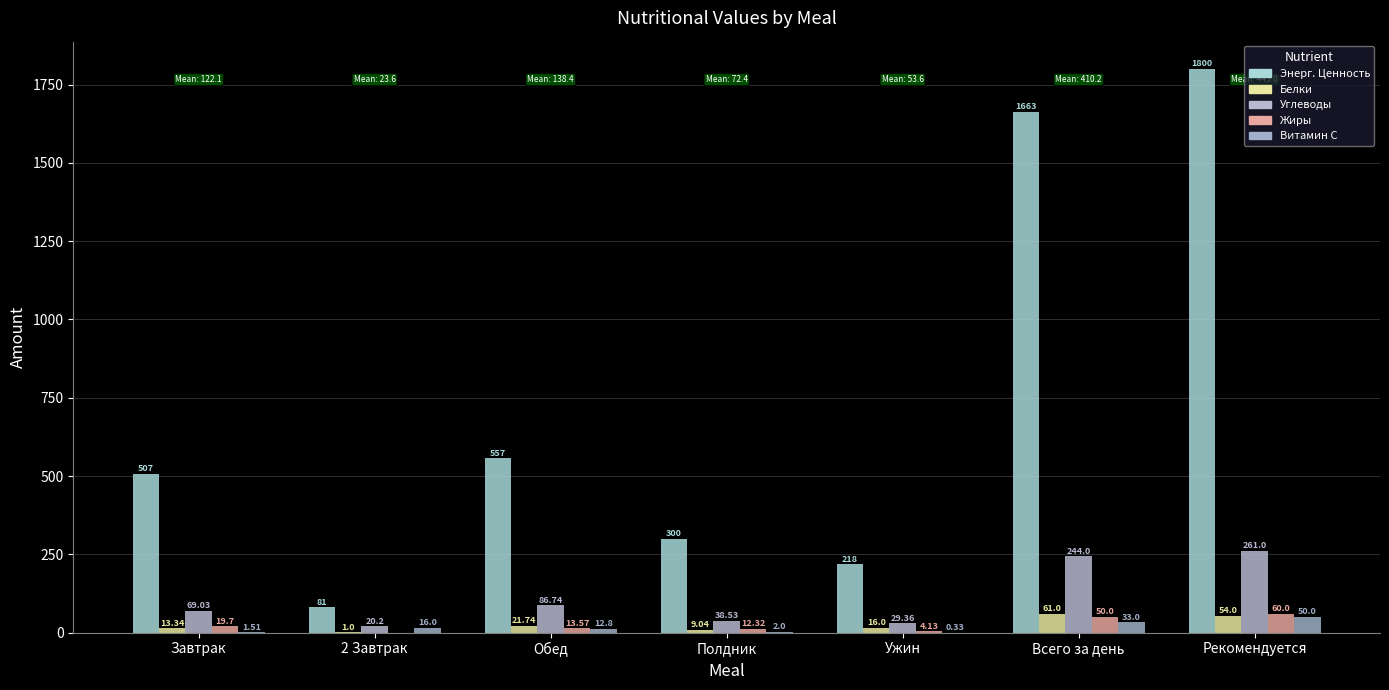

How many series are shown in this chart?

5